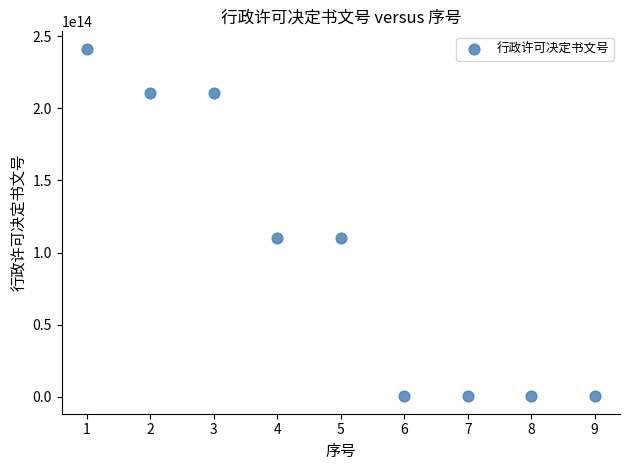

What is the range of X values (max minus min)?

8